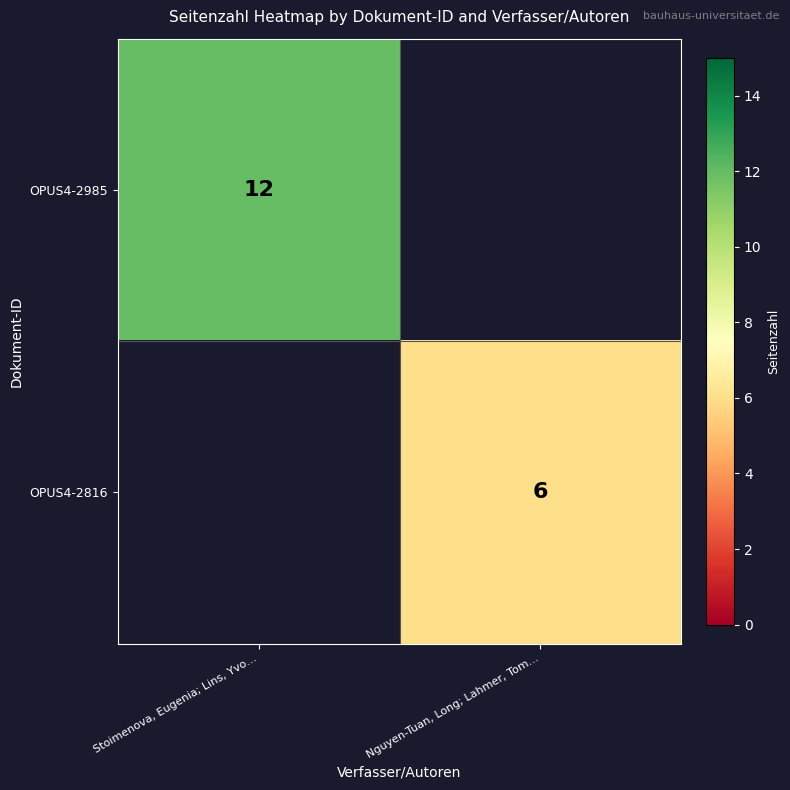

The value of OPUS4-2816 at Nguyen-Tuan, Long; Lahmer, Tom… is 10. True or false?

False